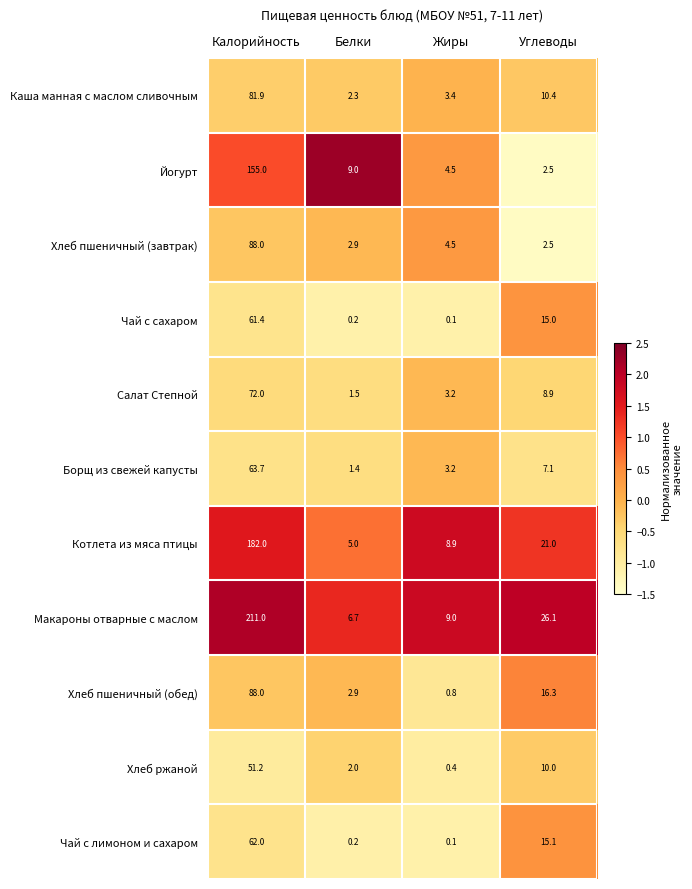

How many series are shown in this chart?

11